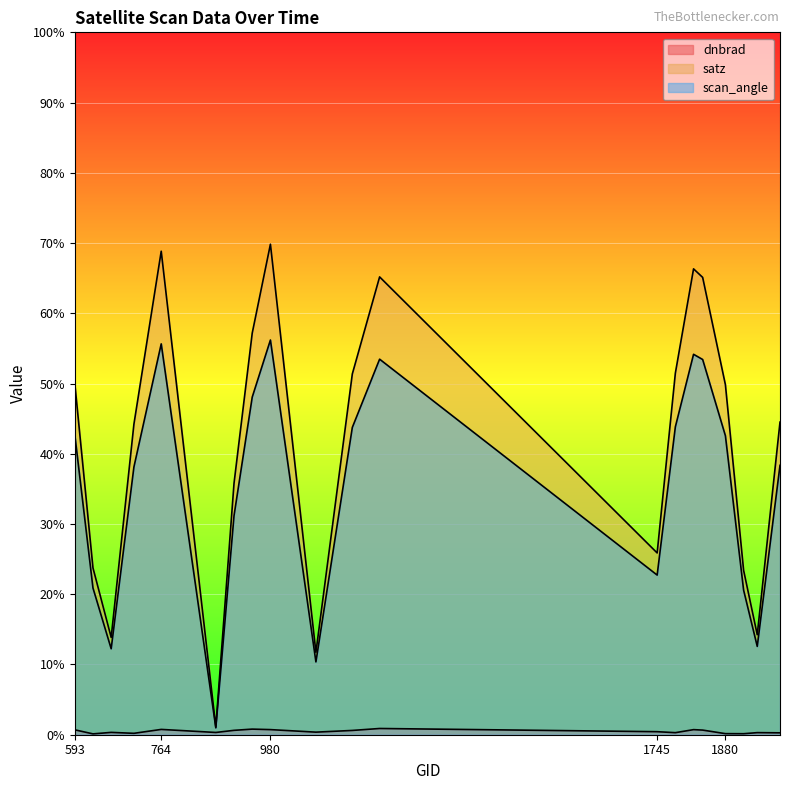

Where does the satz series first go above 49?

593